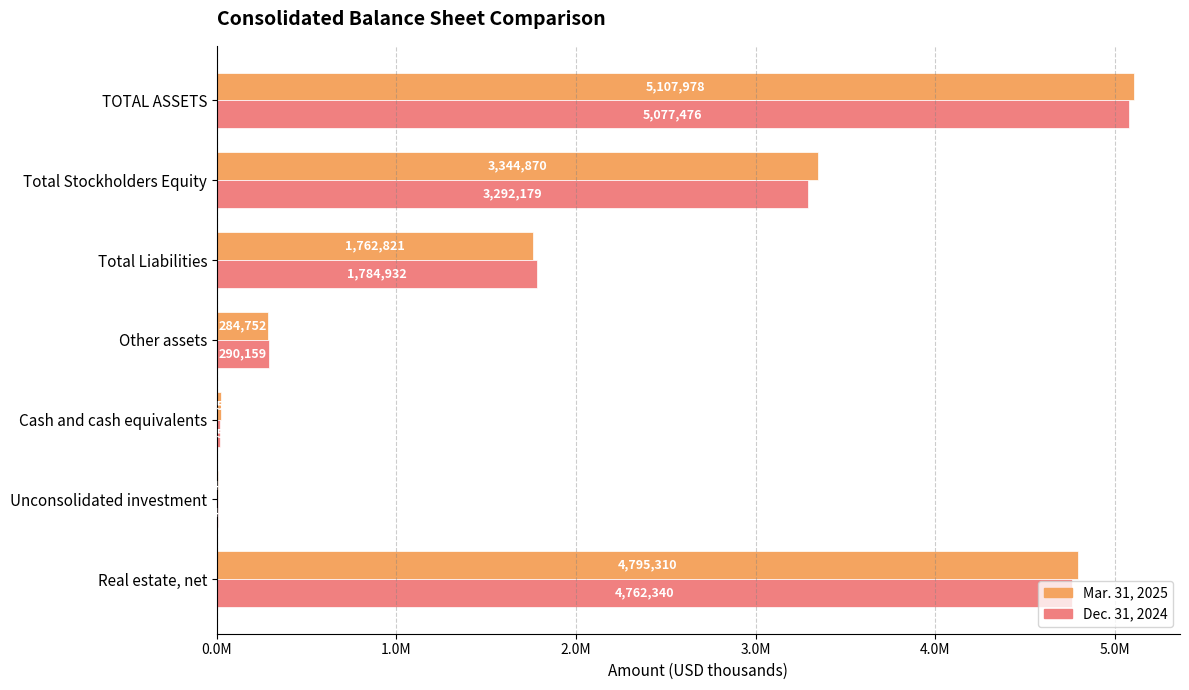

What are all the series names shown in the legend?

Mar. 31, 2025, Dec. 31, 2024